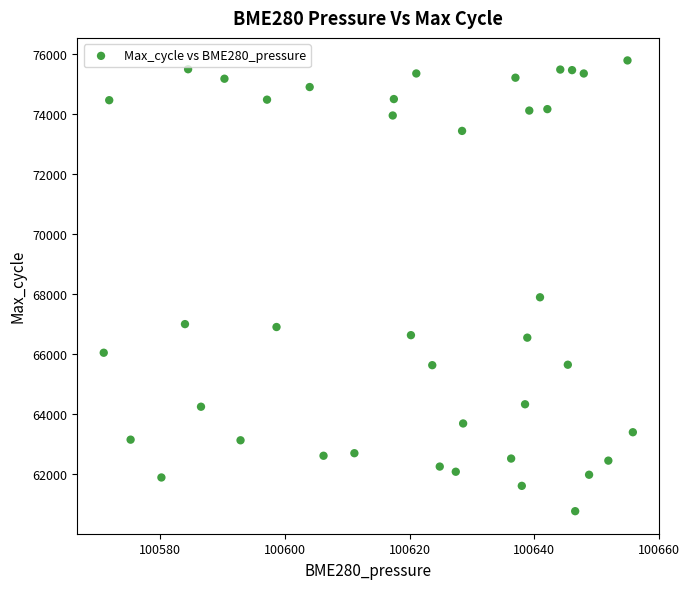

What Y value in the scatter plot is closest to 68276?

67894